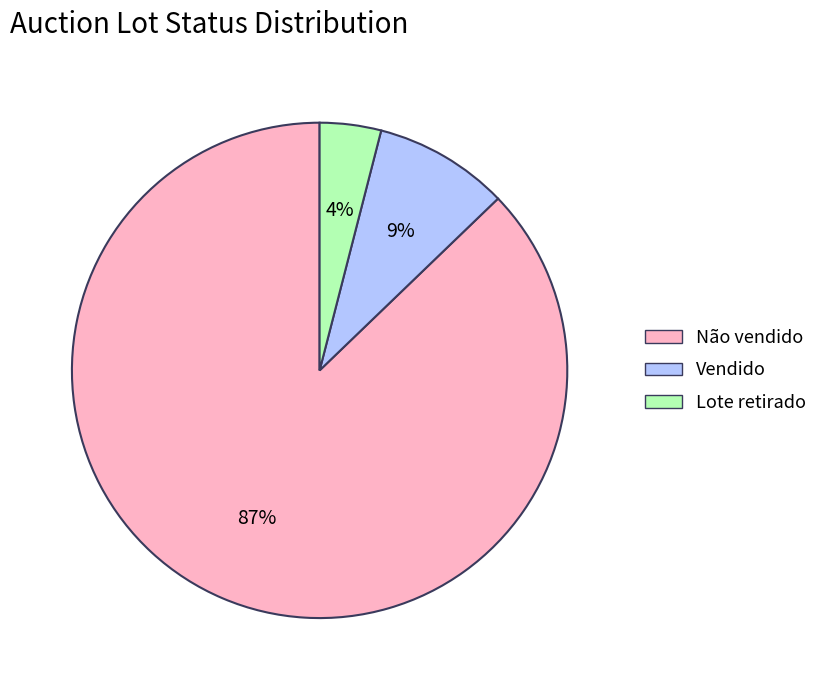

Is Não vendido the majority of the pie?

Yes